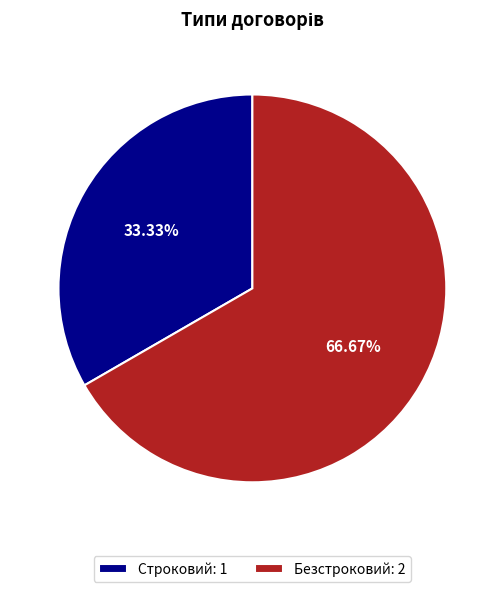

What is the smallest slice in the pie chart?

Строковий